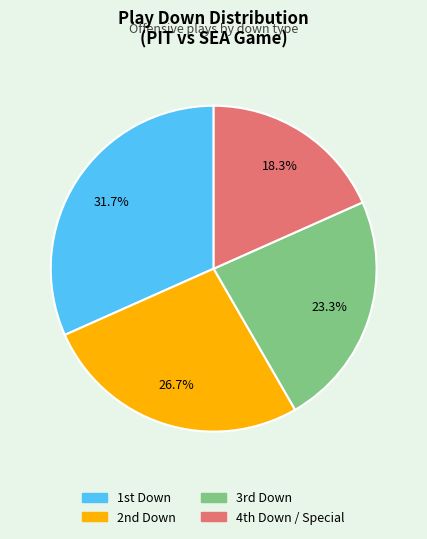

Is there any slice that represents more than half of the pie?

No